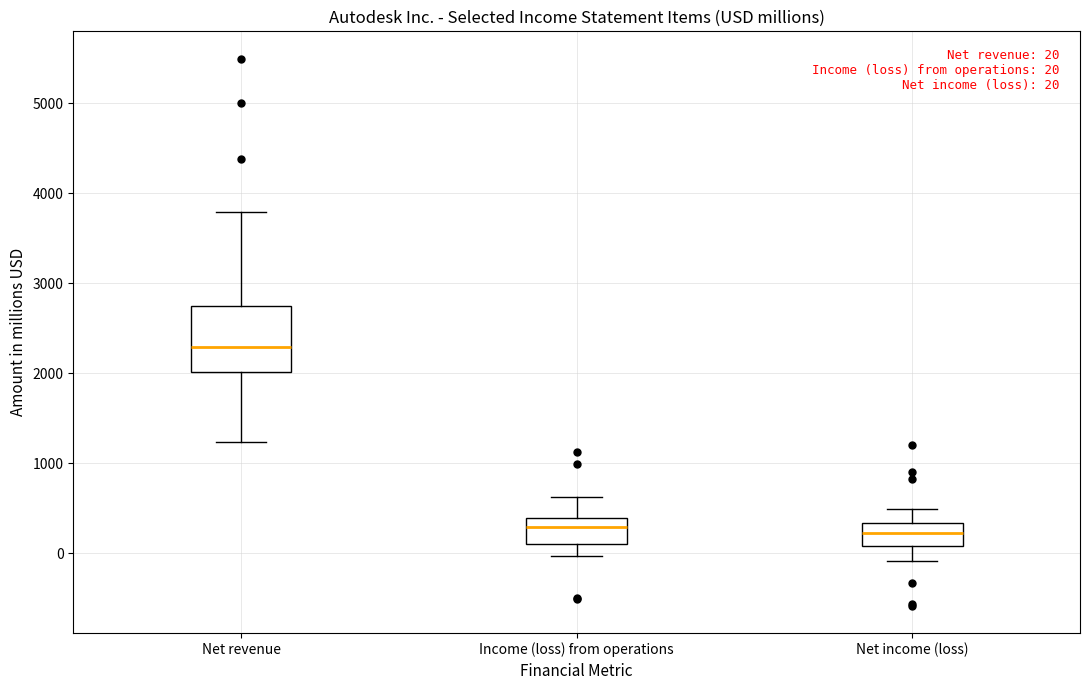

Which box is the tallest, from its lower edge to its upper edge?

Net revenue